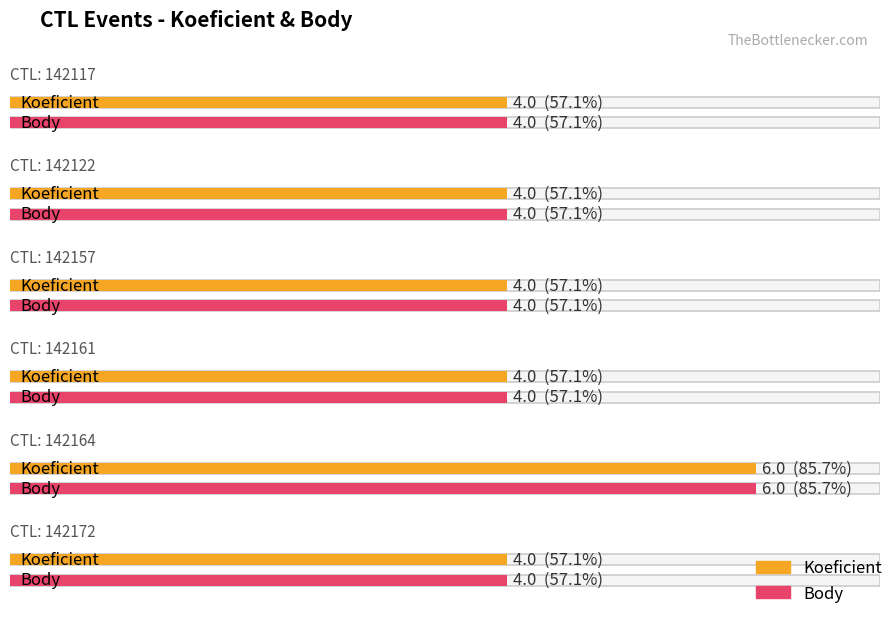

The value of Koeficient at 142122 is 5. True or false?

False